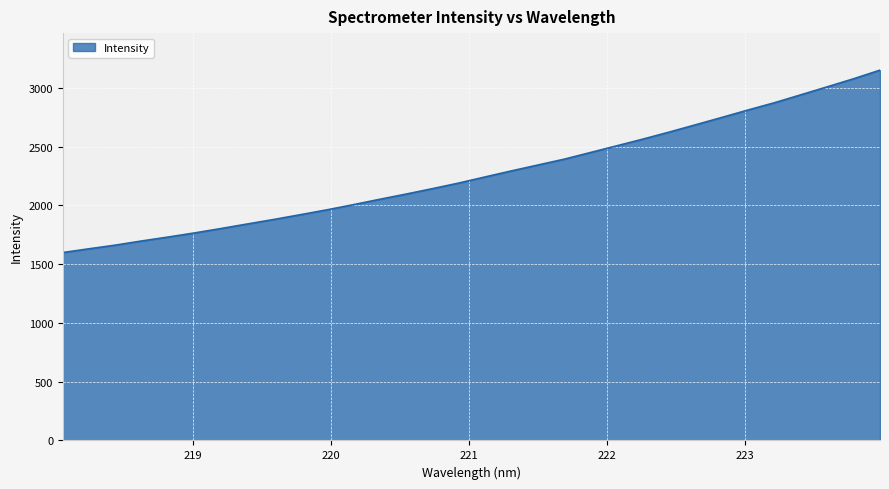

What is the smallest value displayed?

1599.6